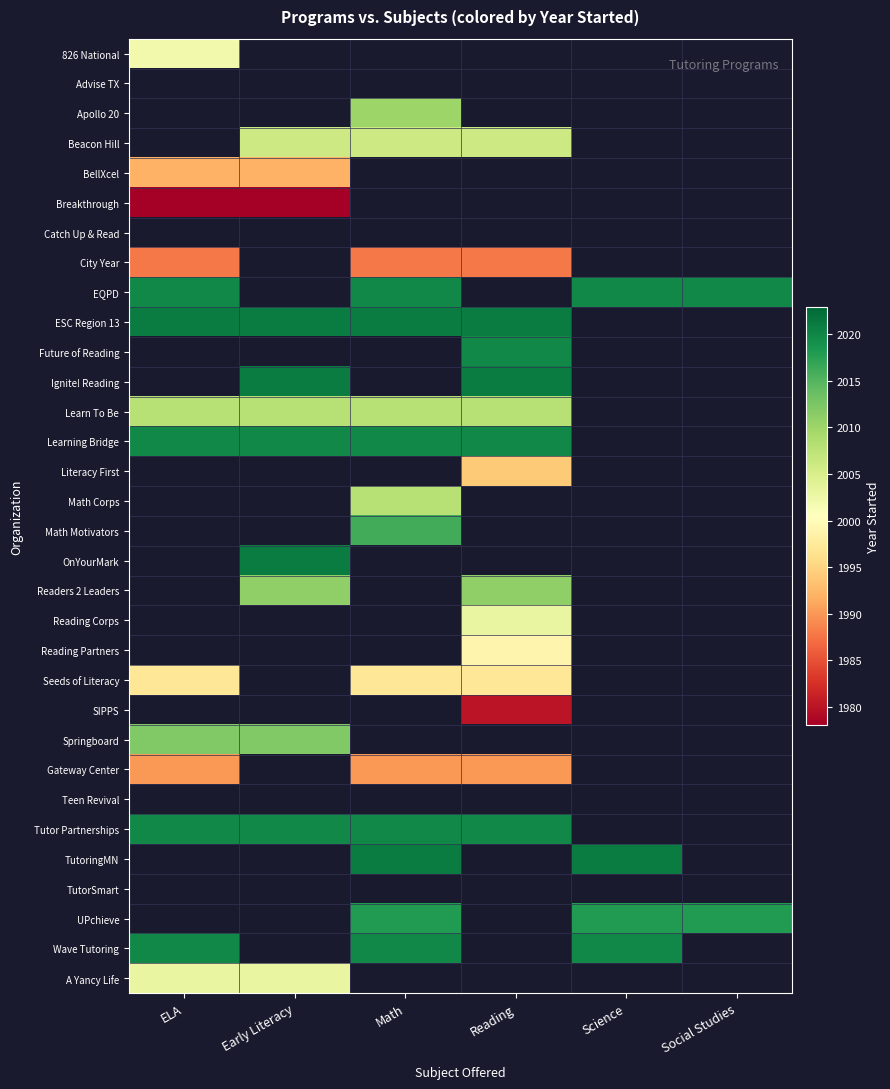

Is the value of EQPD at Science greater than the value of TutorSmart at Social Studies?

No